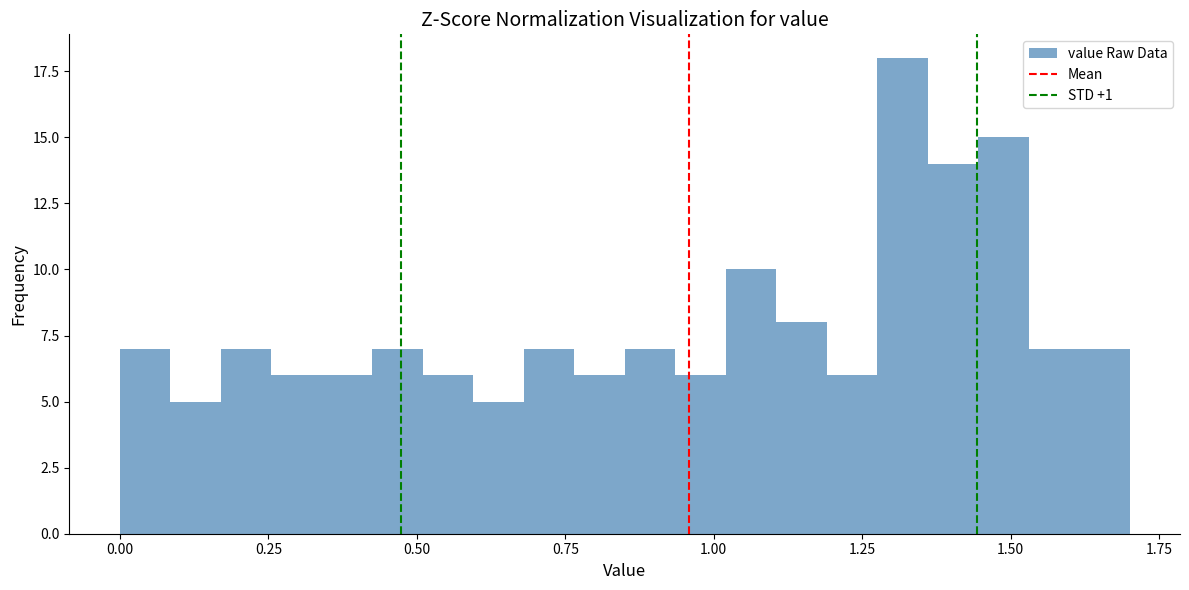

Around what value on the x-axis is the tallest bar? Give the approximate position of its centre, as read against the axis.

1.30